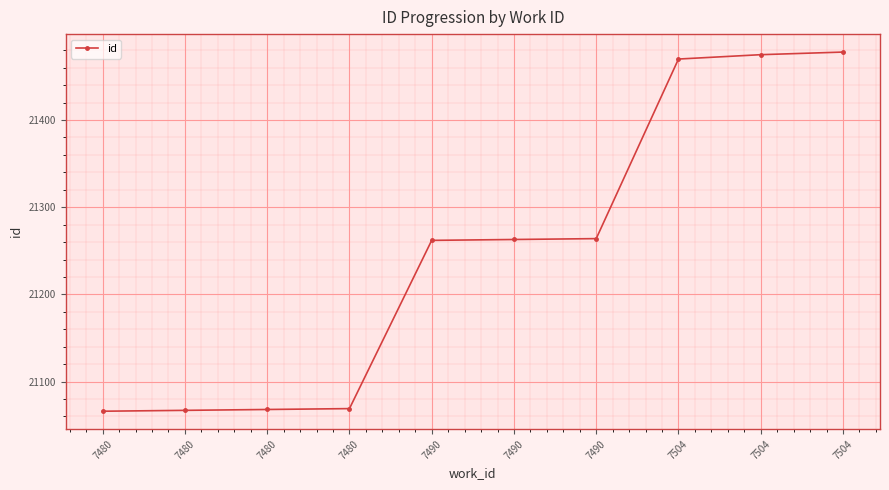

Count the number of data series in this chart.

1